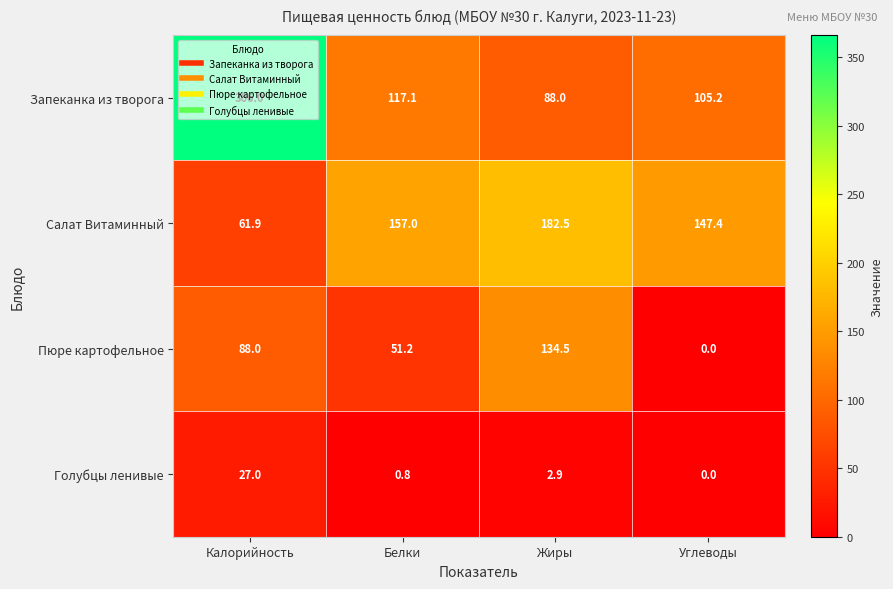

Is it true that Салат Витаминный equals 61.9 at Калорийность?

True